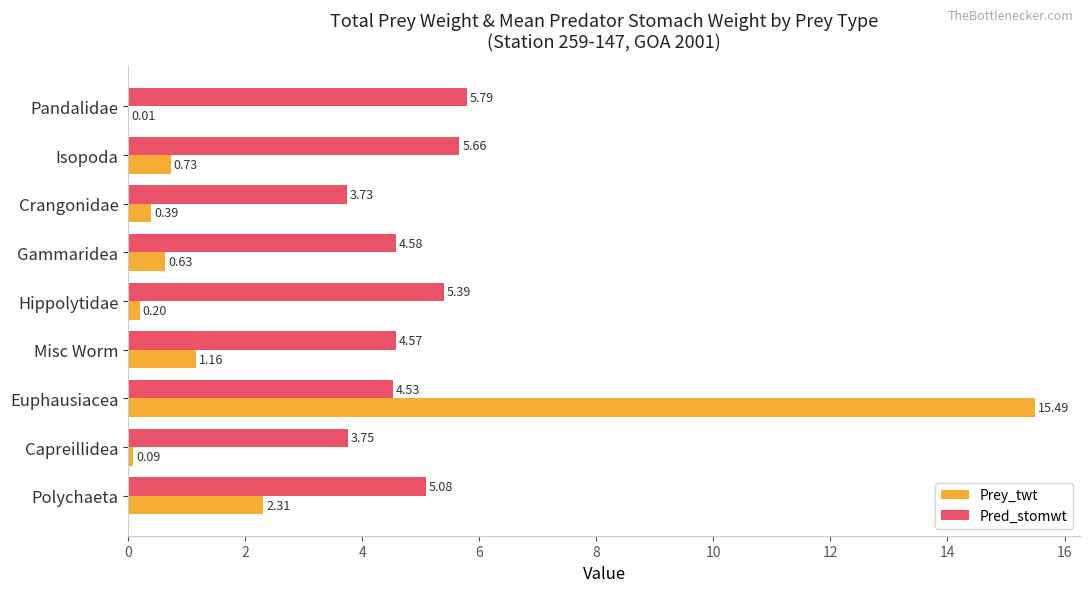

Is the value of Prey_twt at Polychaeta greater than the value of Pred_stomwt at Hippolytidae?

No